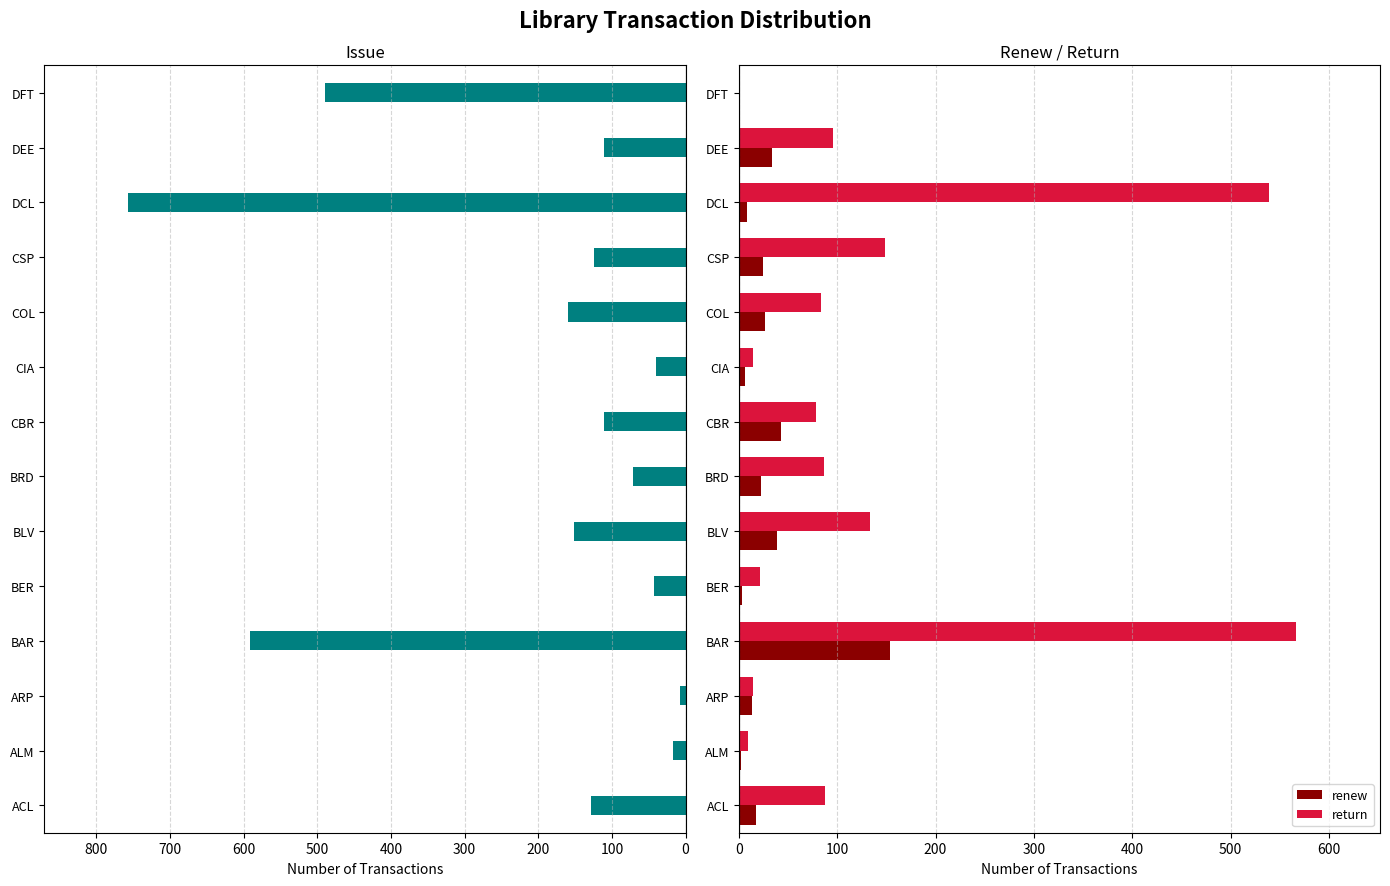

How many data points in renew are above 22?

6